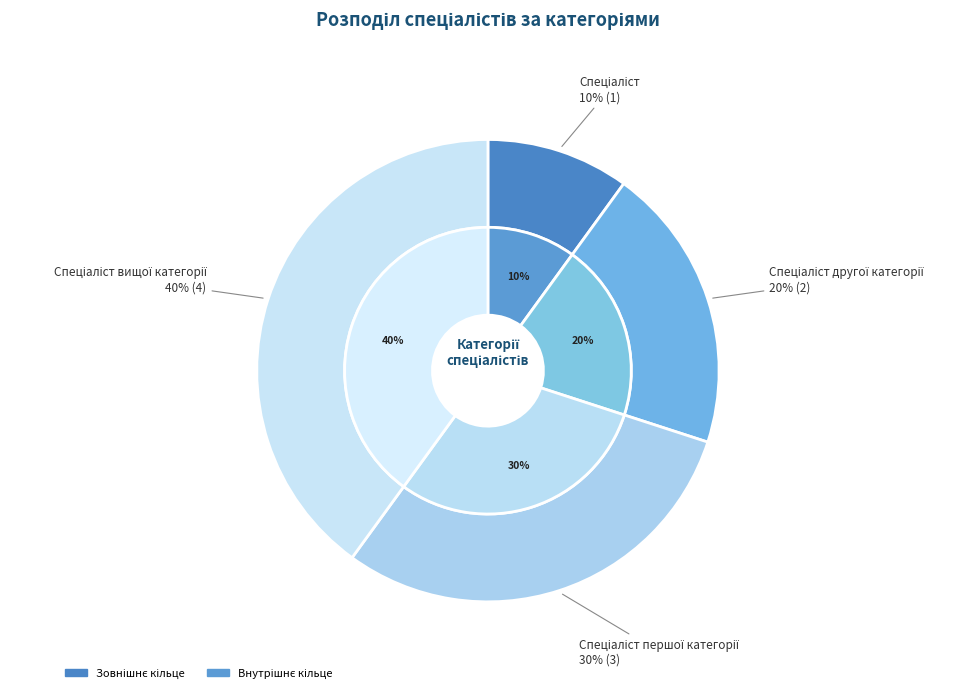

True or false: Спеціаліст другої категорії accounts for 20% of the total.

True